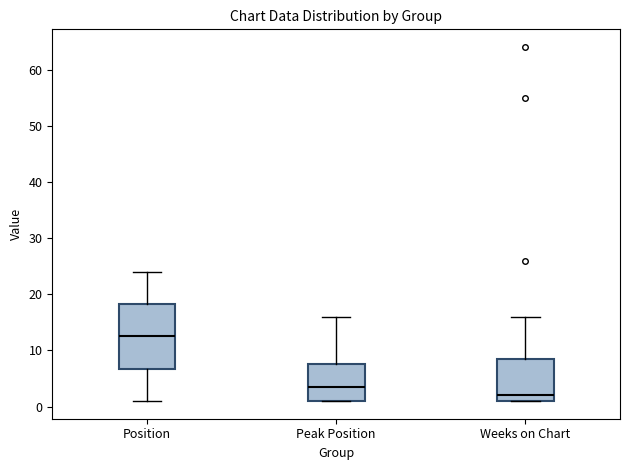

Which box is the tallest, from its lower edge to its upper edge?

Position